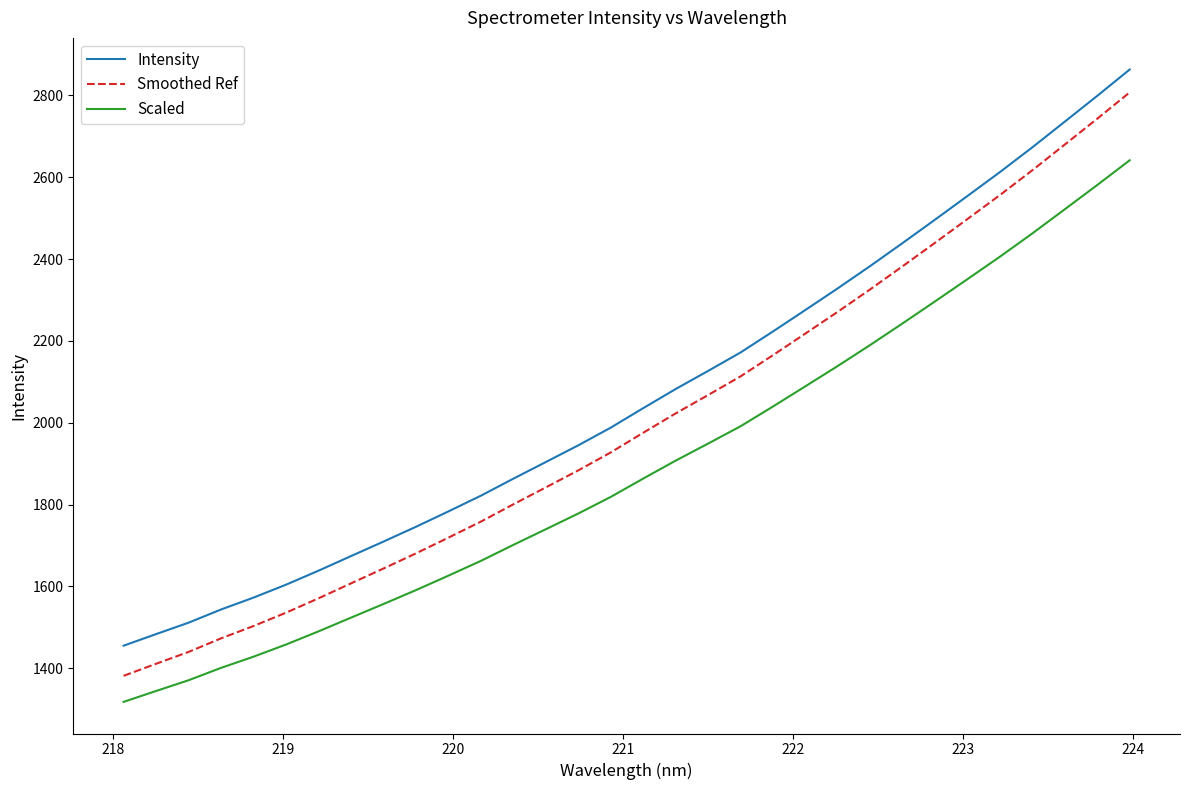

What is the greatest value displayed?

2863.1